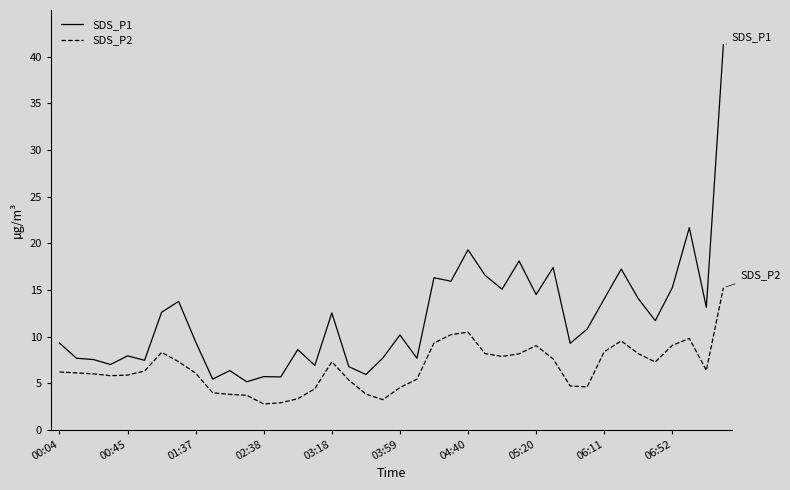

What is the greatest value displayed?

41.3